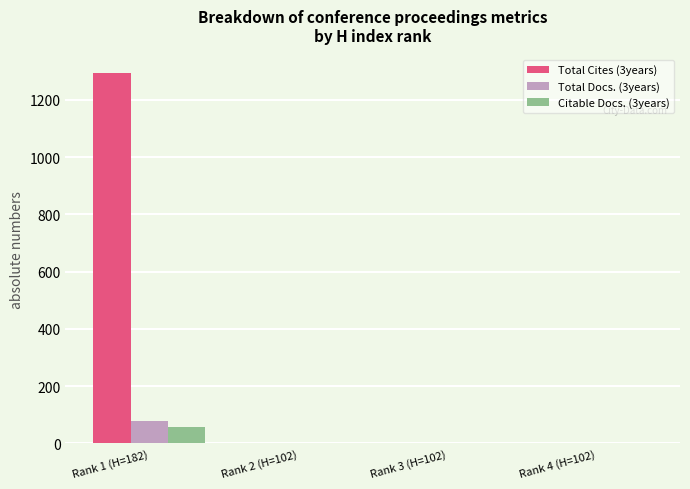

The Total Cites (3years) series shows 754 at Rank 2 (H=102). True or false?

False